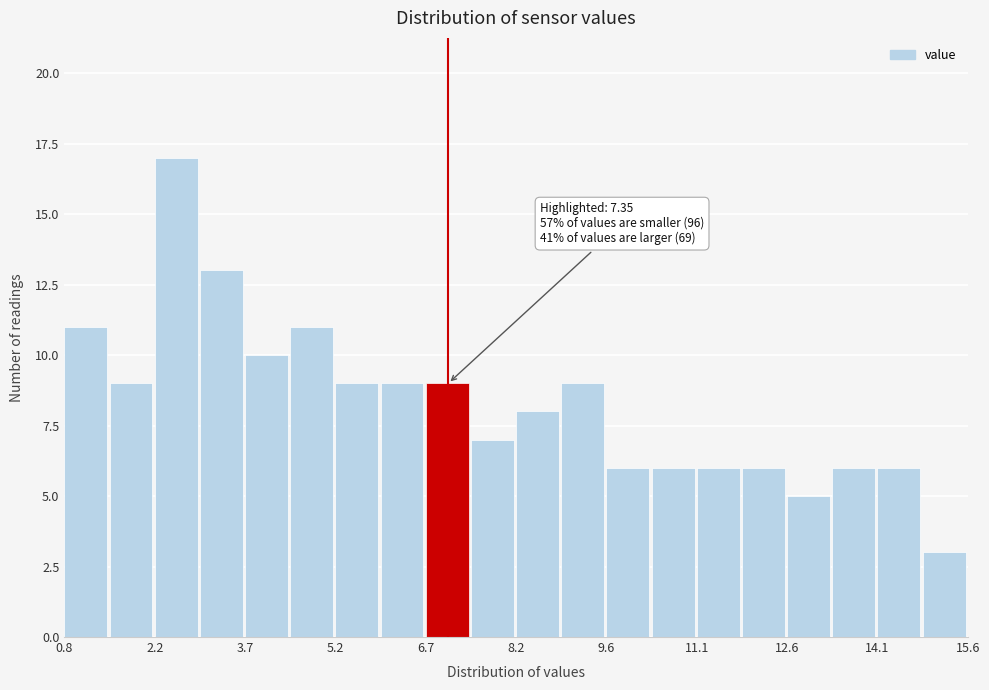

Around what value on the x-axis is the tallest bar? Give the approximate position of its centre, as read against the axis.

2.6